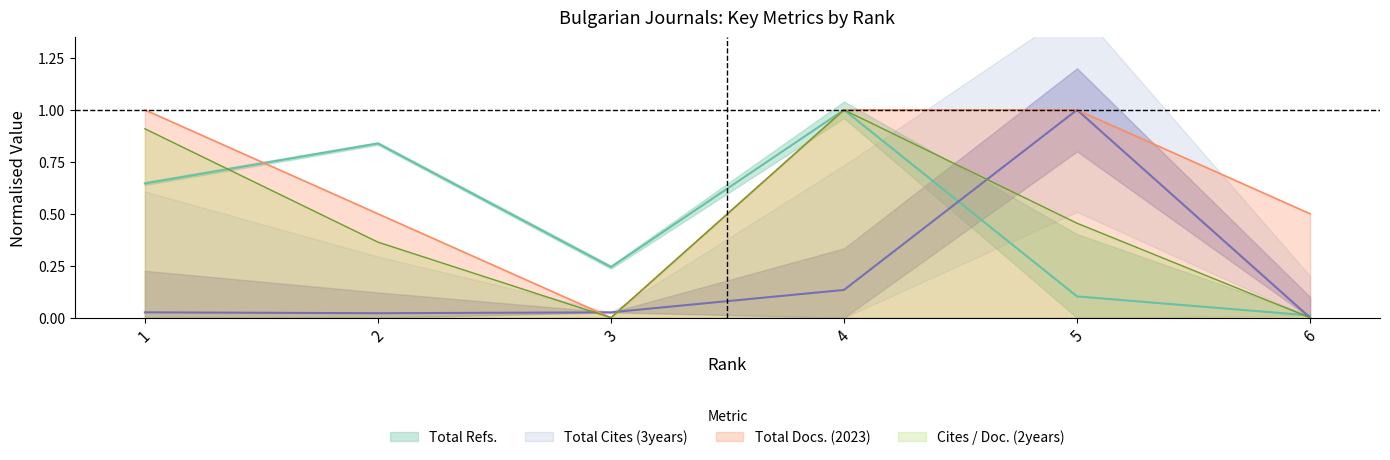

What value does the Total Cites (3years) series have at 4?

0.1